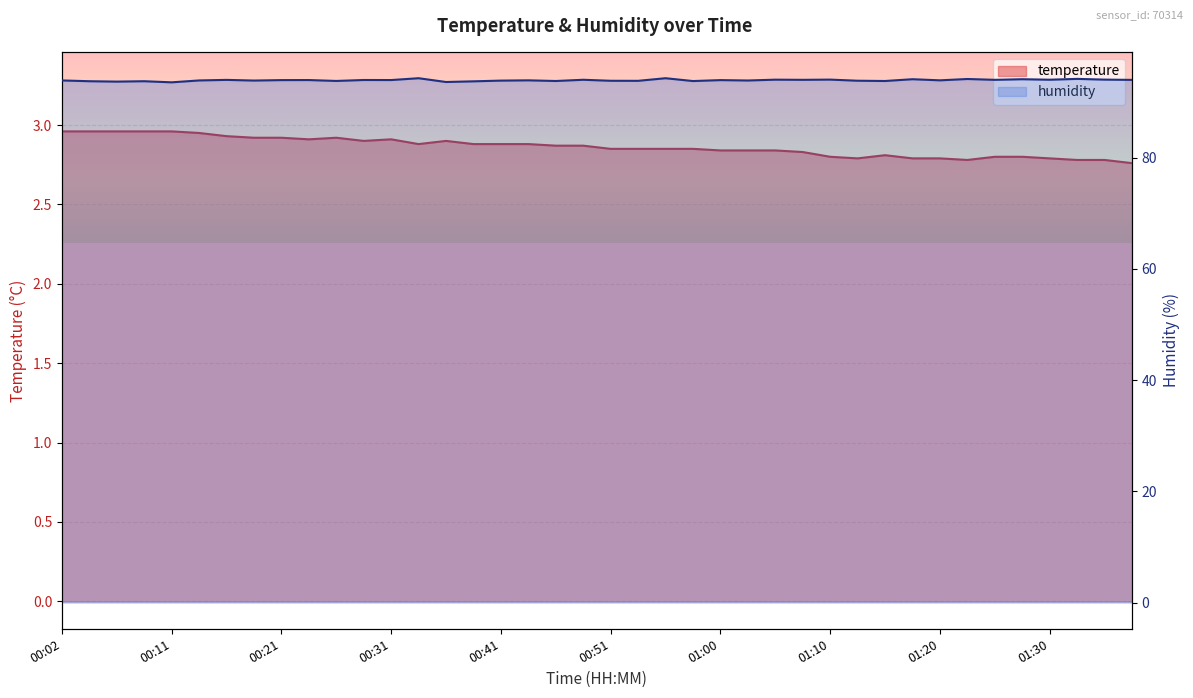

How many interior local valleys does the temperature series have?

5